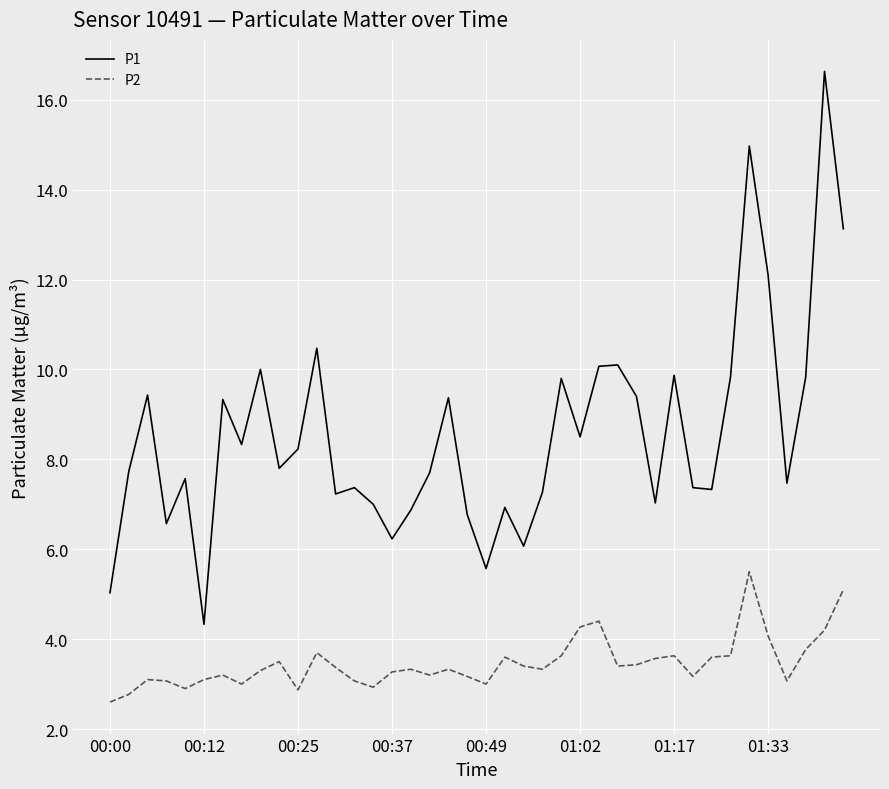

Which series has the largest total across all categories?

P1